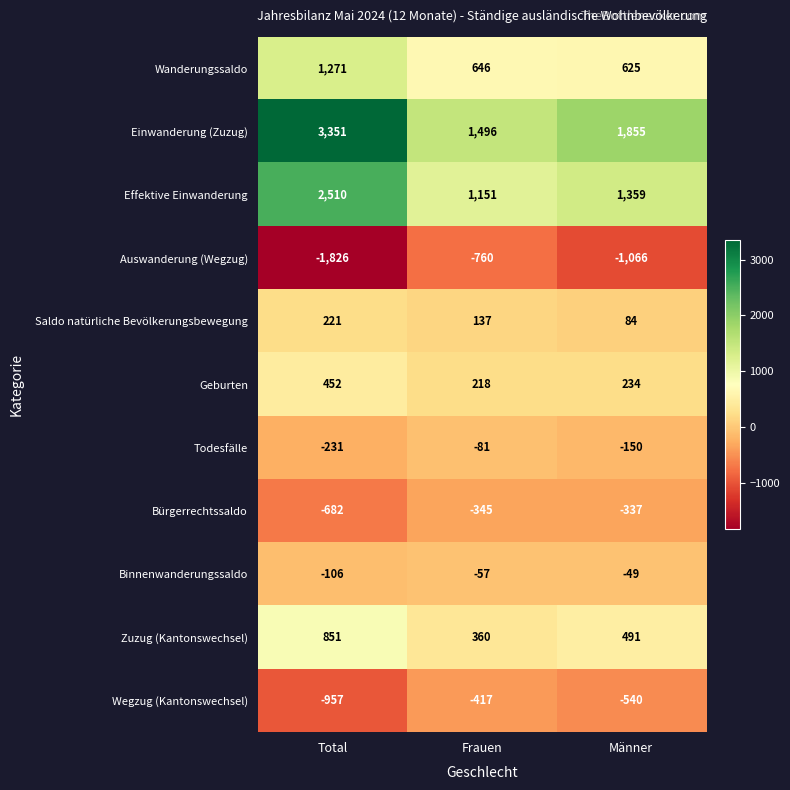

What is the spread (max minus min) of values at Männer?

2921